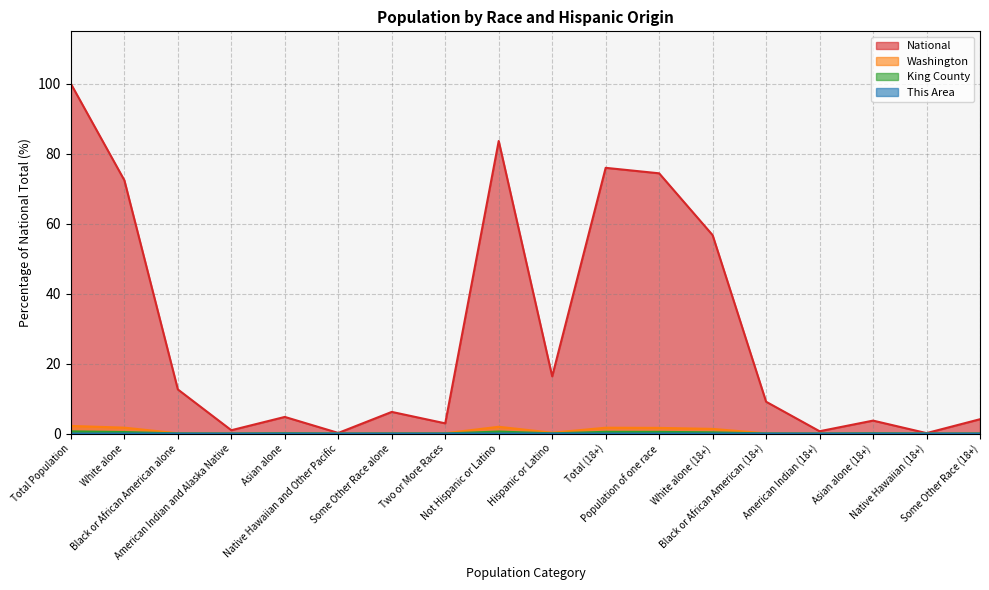

What is the difference between the highest and lowest values at Asian alone?

4.8